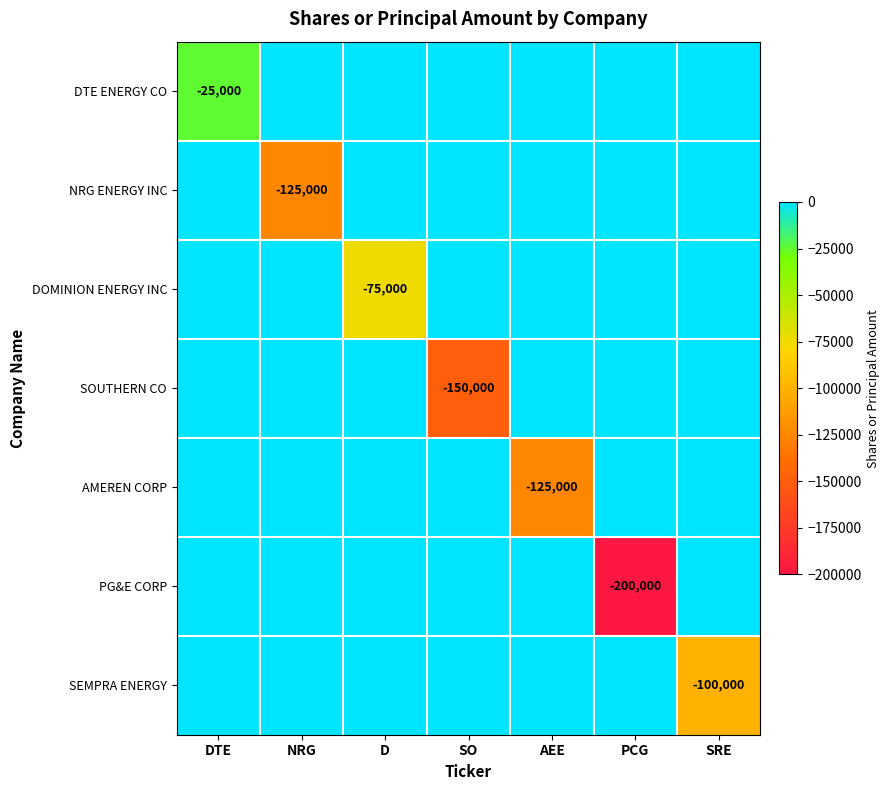

Which category has the lowest value across all series?

PCG